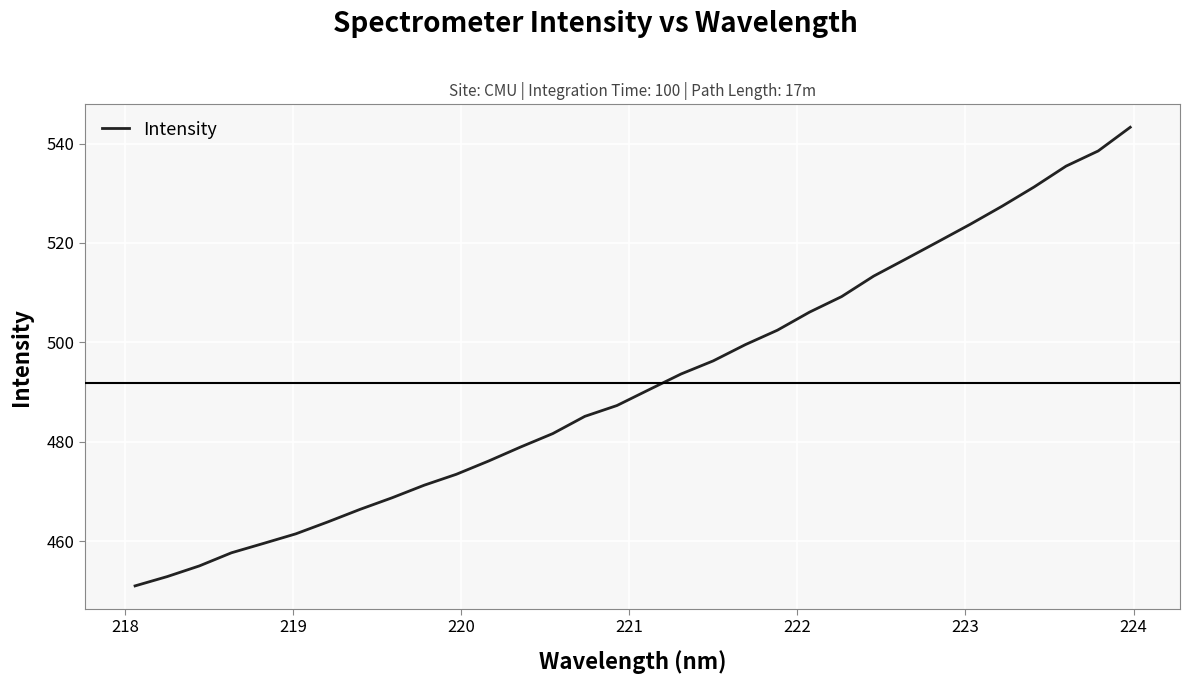

What is the greatest value displayed?

543.3